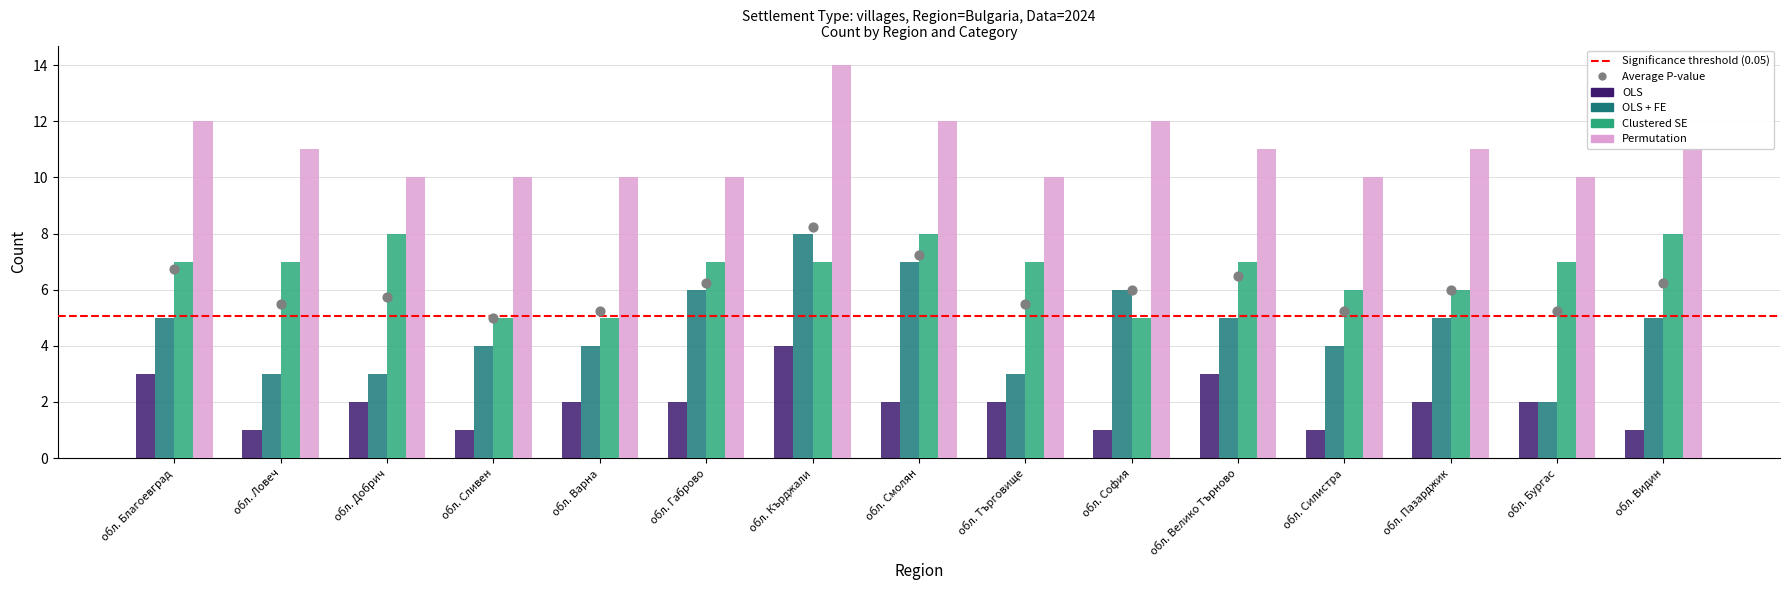

Which series has the largest total across all categories?

Permutation